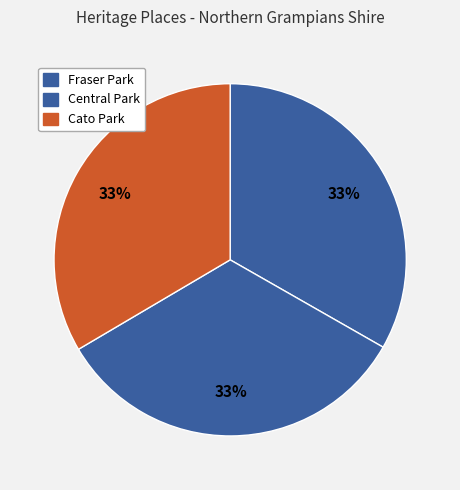

What percentage is the Fraser Park slice, to the nearest percent?

33%